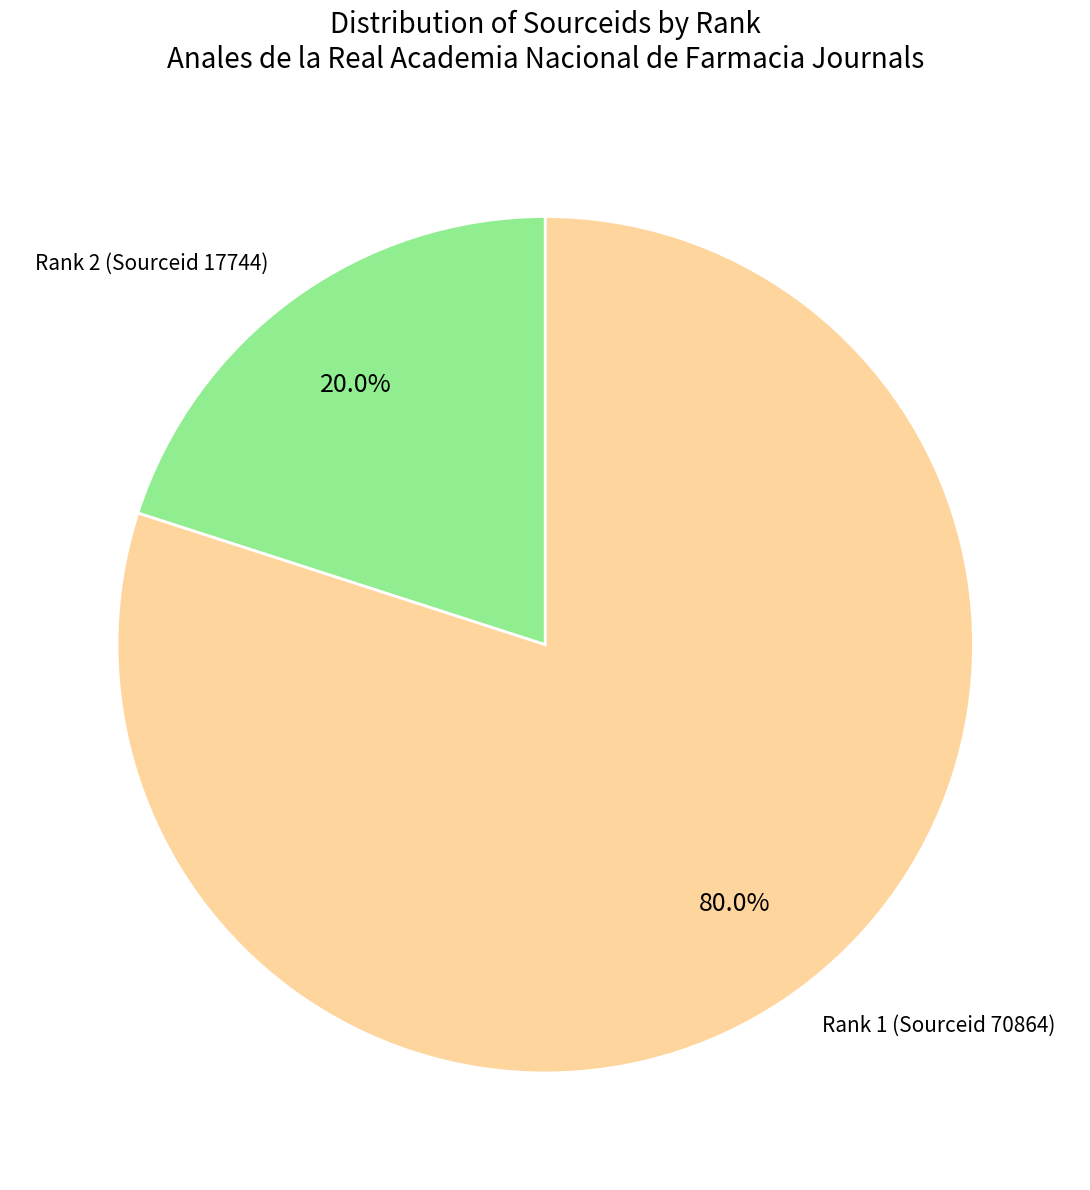

What portion of the pie excludes Rank 2 (Sourceid 17744)?

80.0%